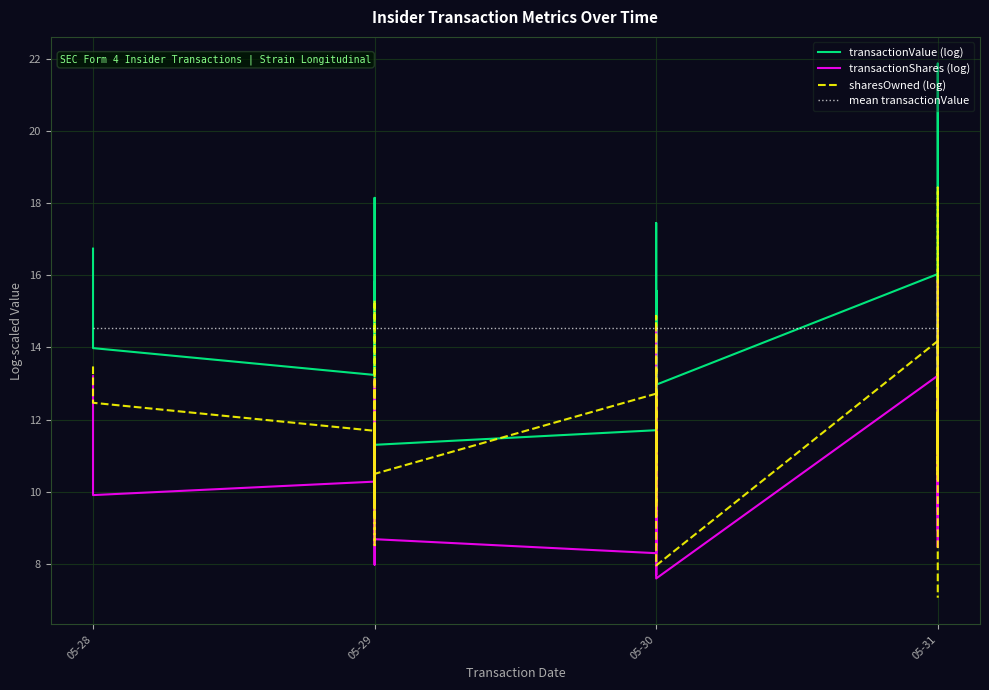

Where is the first local minimum for transactionShares (log)?

05-28